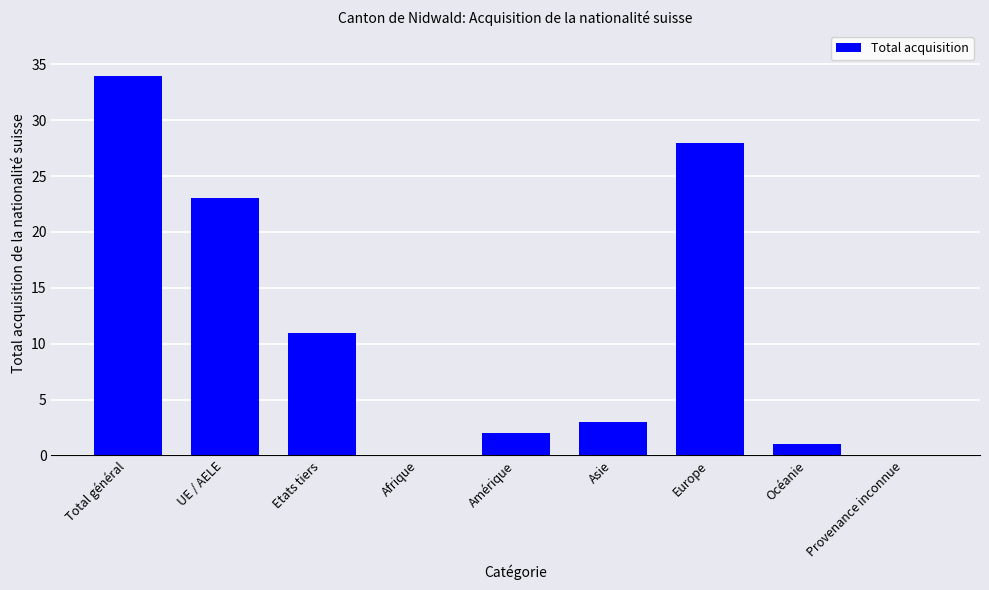

Reading right to left, transcribe all the data shown in this chart.

0	1	28	3	2	0	11	23	34